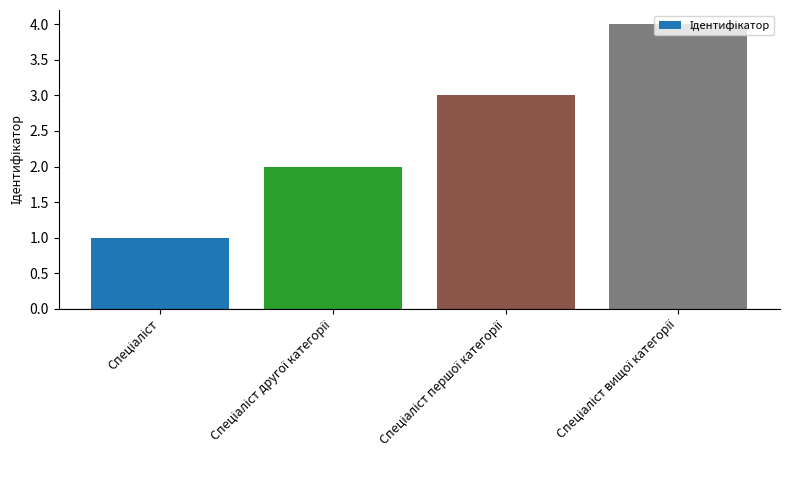

What is the difference between the maximum and minimum values?

3